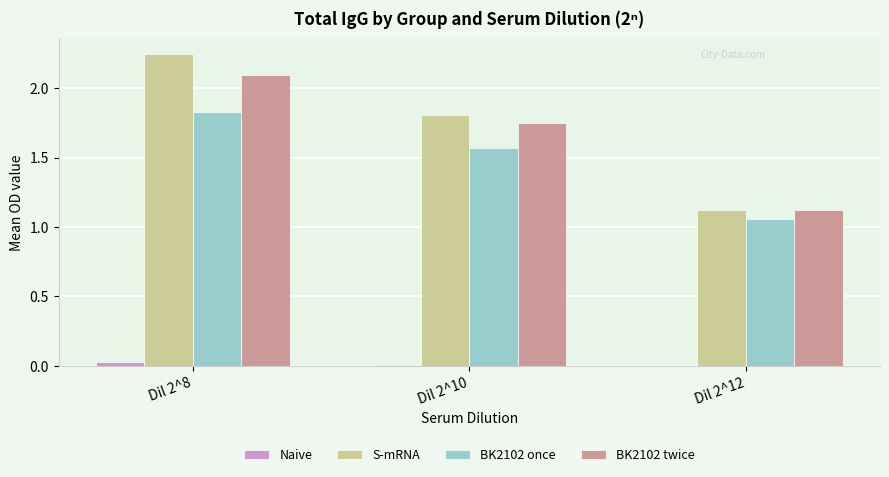

How many groups of bars are there?

3